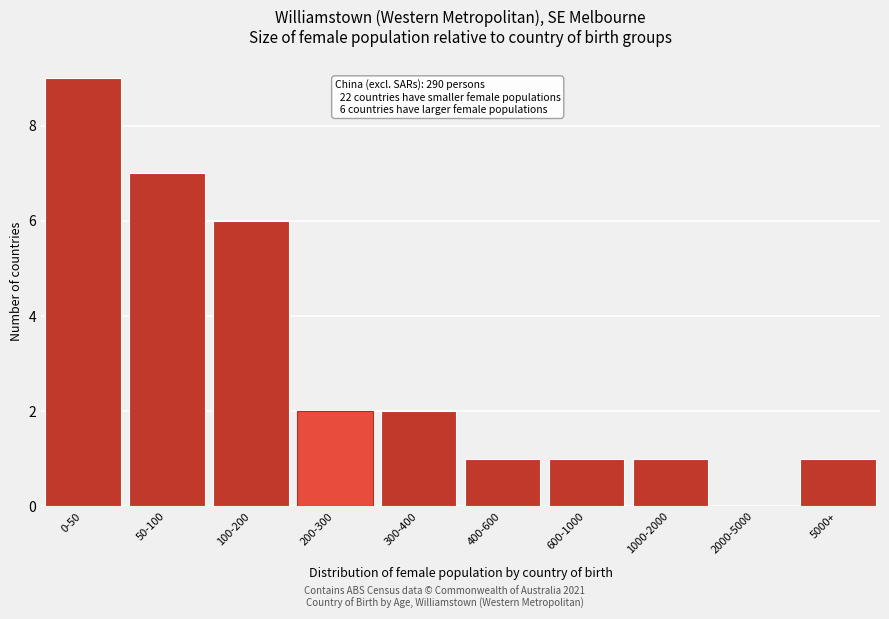

Reading left to right, transcribe all the data shown in this chart.

0-50=9	50-100=7	100-200=6	200-300=2	300-400=2	400-600=1	600-1000=1	1000-2000=1	2000-5000=0	5000+=1